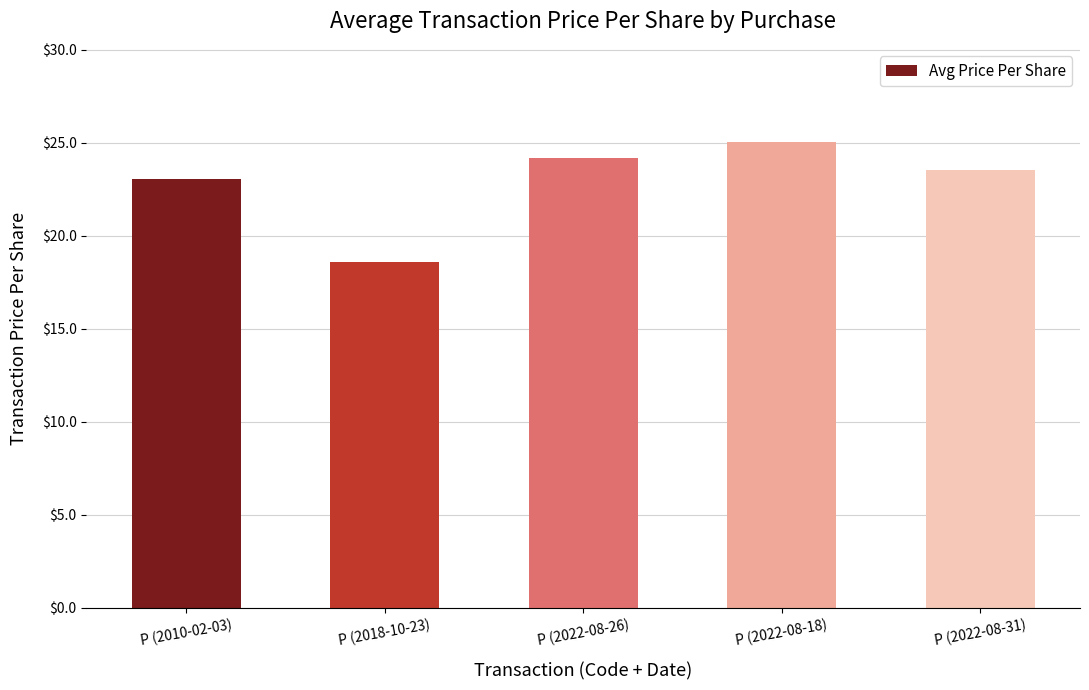

How many series are shown in this chart?

1